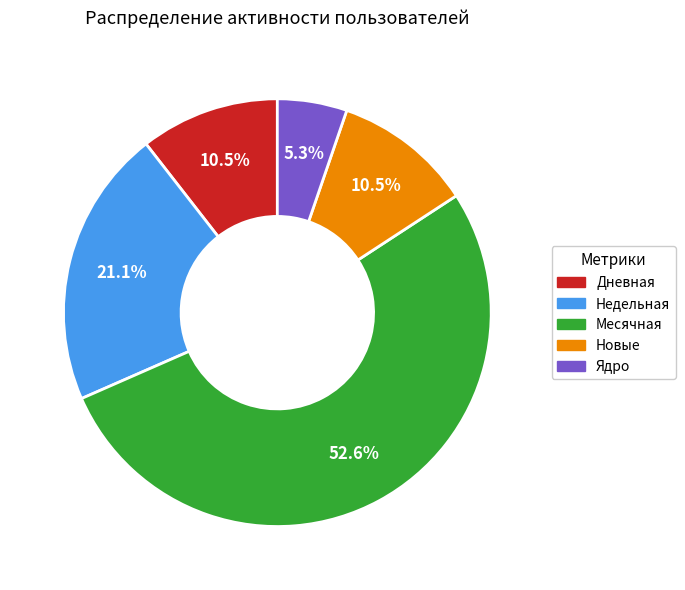

Is there any slice that represents more than half of the pie?

Yes